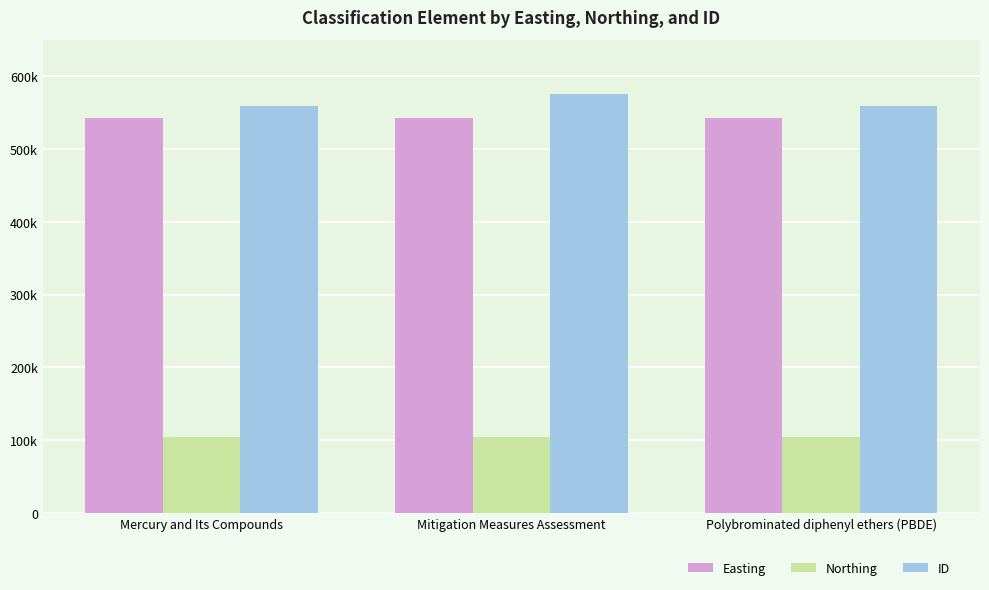

Are the bars grouped side by side (vs. stacked)?

Yes